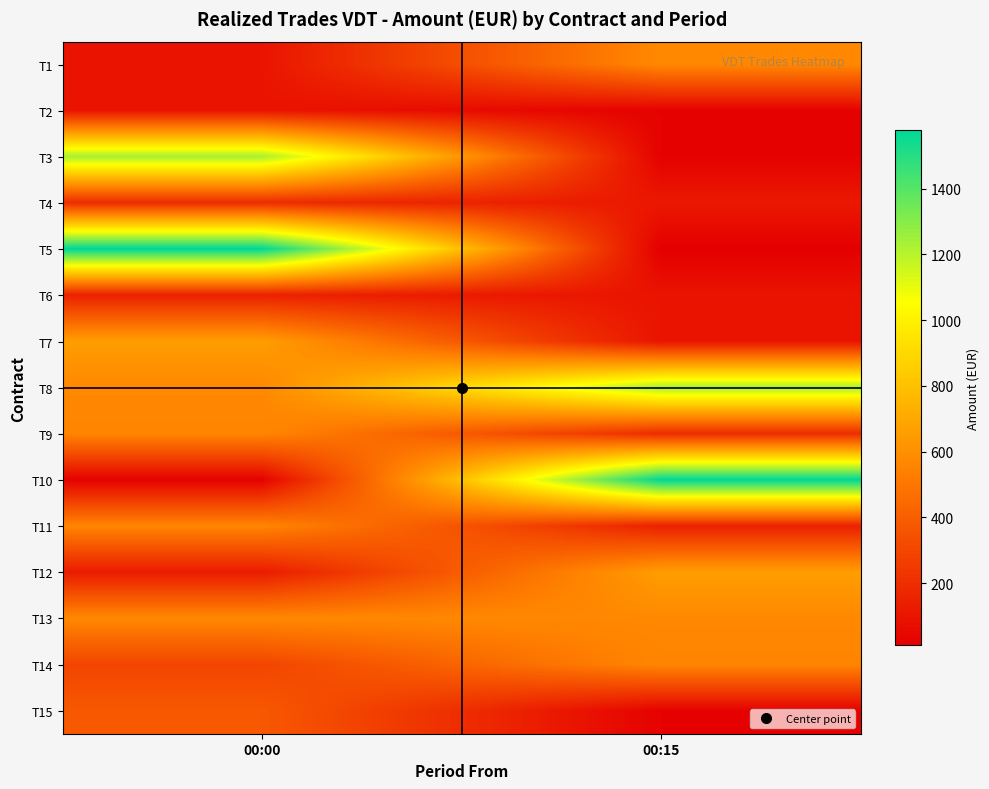

What is the minimum value shown in the chart?

11.4